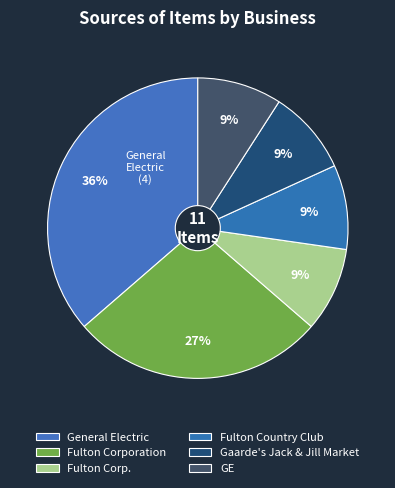

Count the number of slices in the pie.

6